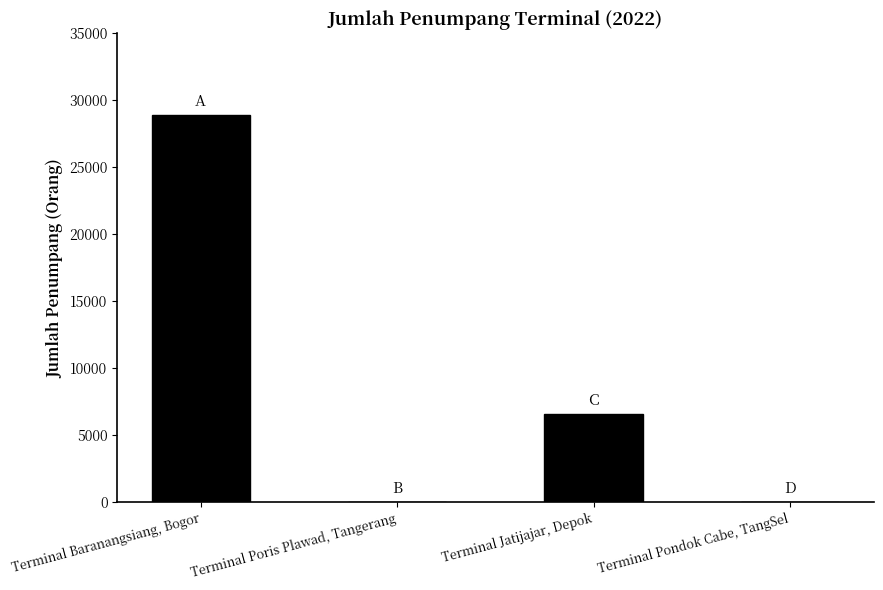

At which label is the value closest to 14443?

Terminal Jatijajar, Depok